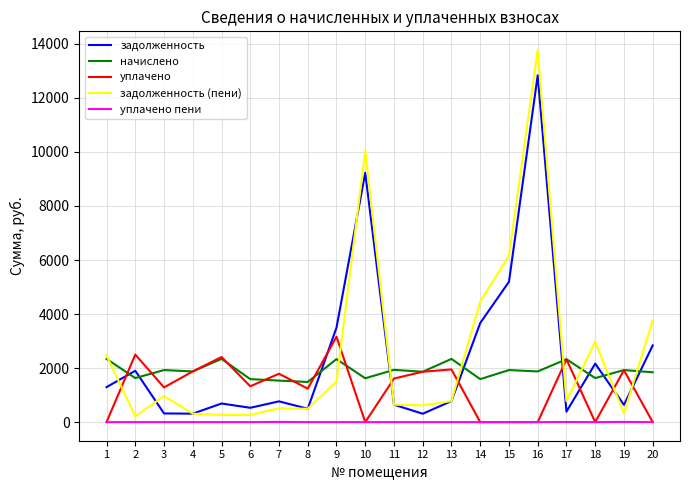

True or false: уплачено пени and задолженность cross at least once.

False